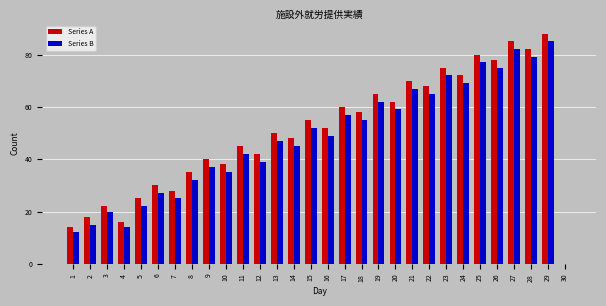

The value of Series B at 20 is 90. True or false?

False